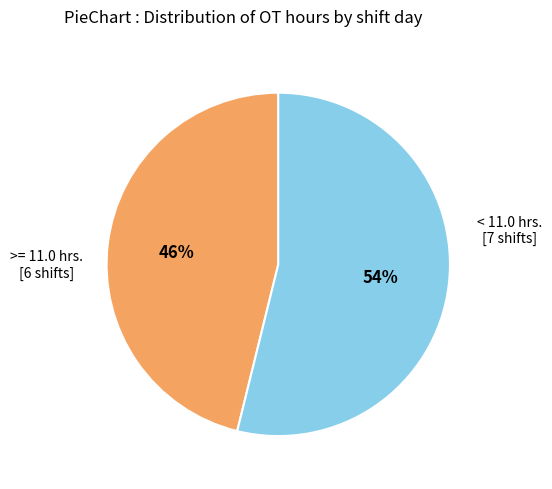

To the nearest percent, what is the average slice percentage?

50%